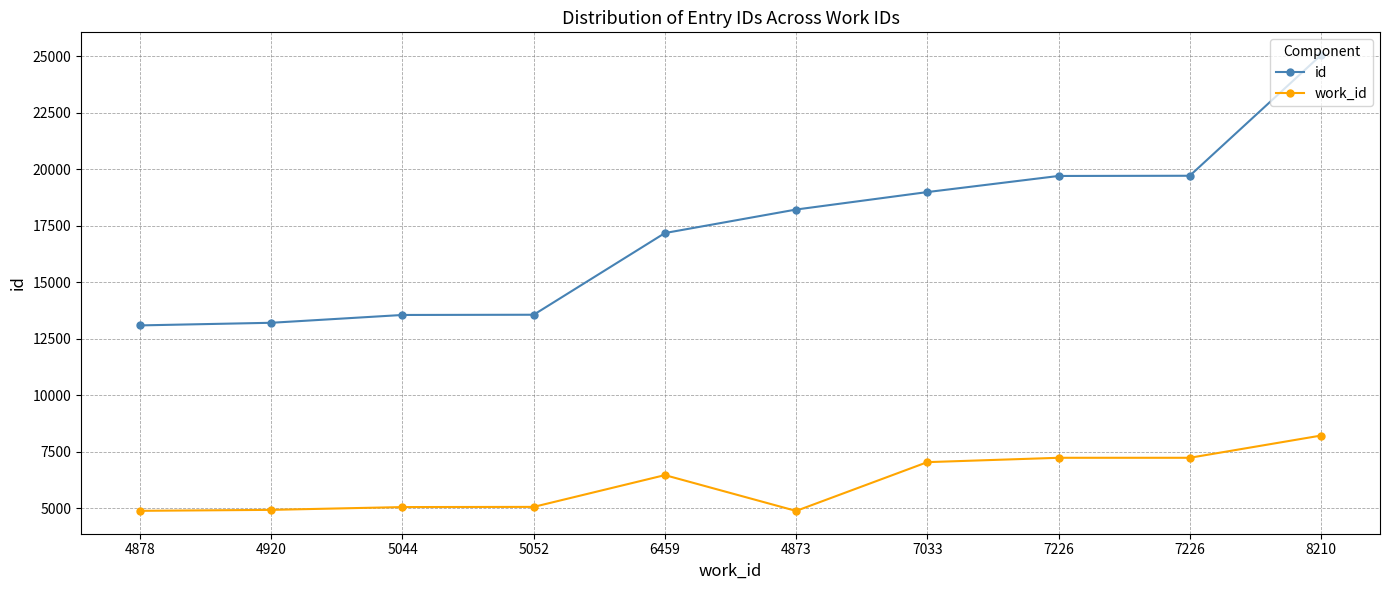

Which series changed the most between 4920 and 7226?

id